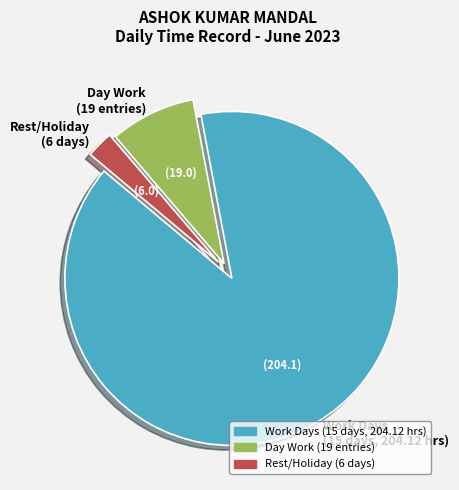

Approximately how many times larger is the value at Day Work (19 entries) compared to Rest/Holiday (6 days)?

3.2